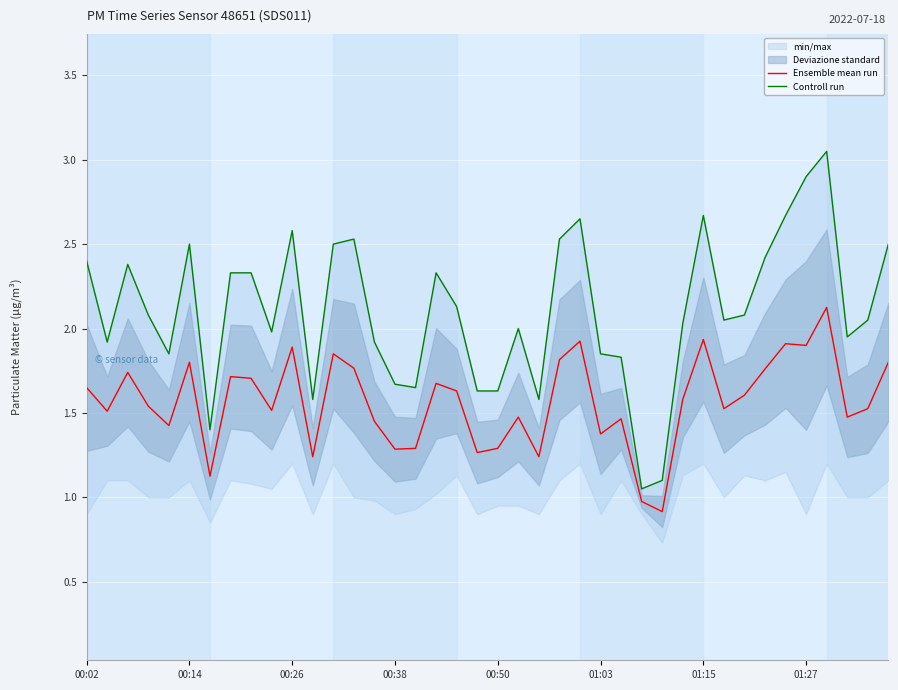

Between 22 and 38, which series saw the biggest shift?

Controll run